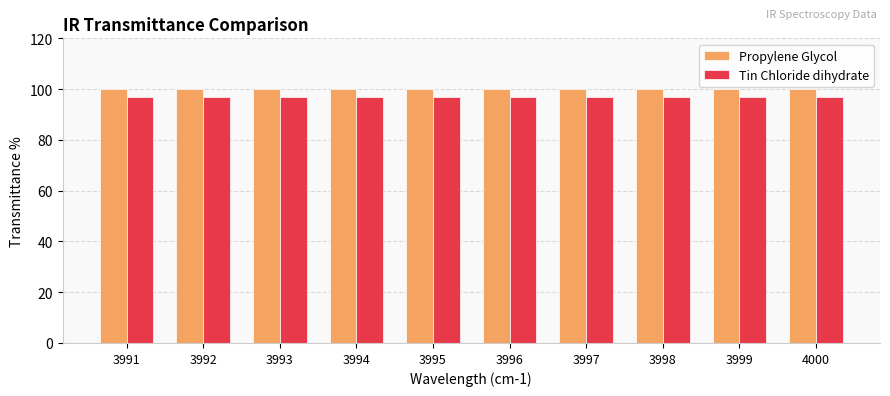

What are all the series names shown in the legend?

Propylene Glycol, Tin Chloride dihydrate